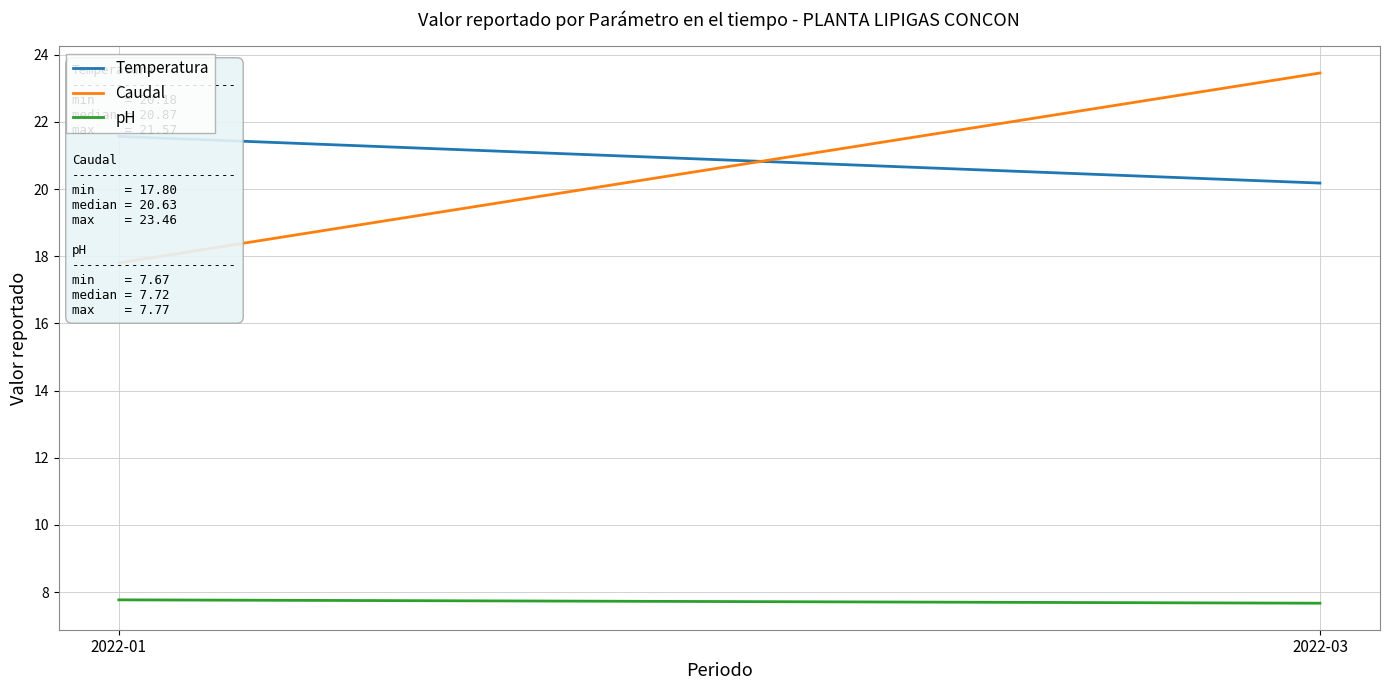

Is this an area chart (filled region under the line)?

No